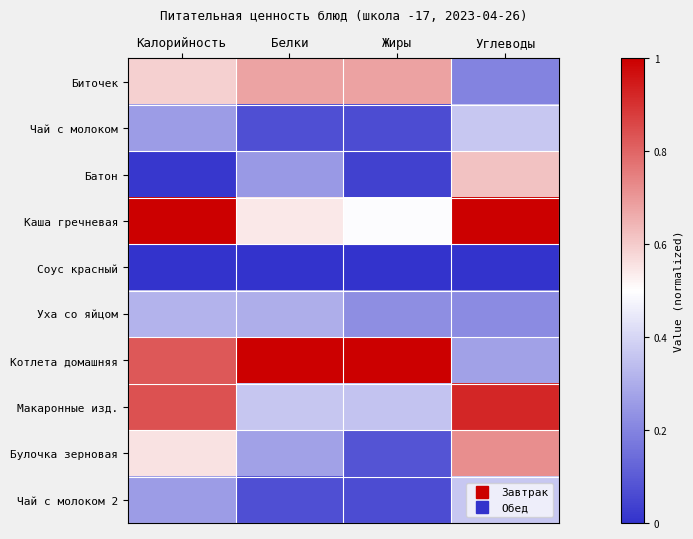

What is the spread (max minus min) of values at Калорийность?

1.0